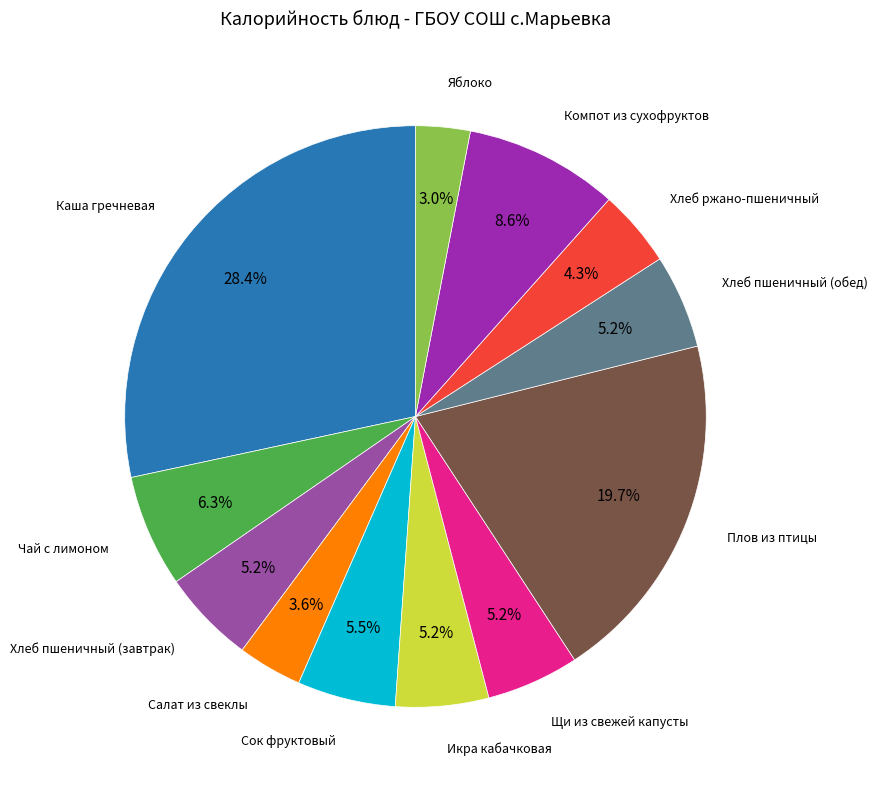

Is there a majority slice in this chart?

No